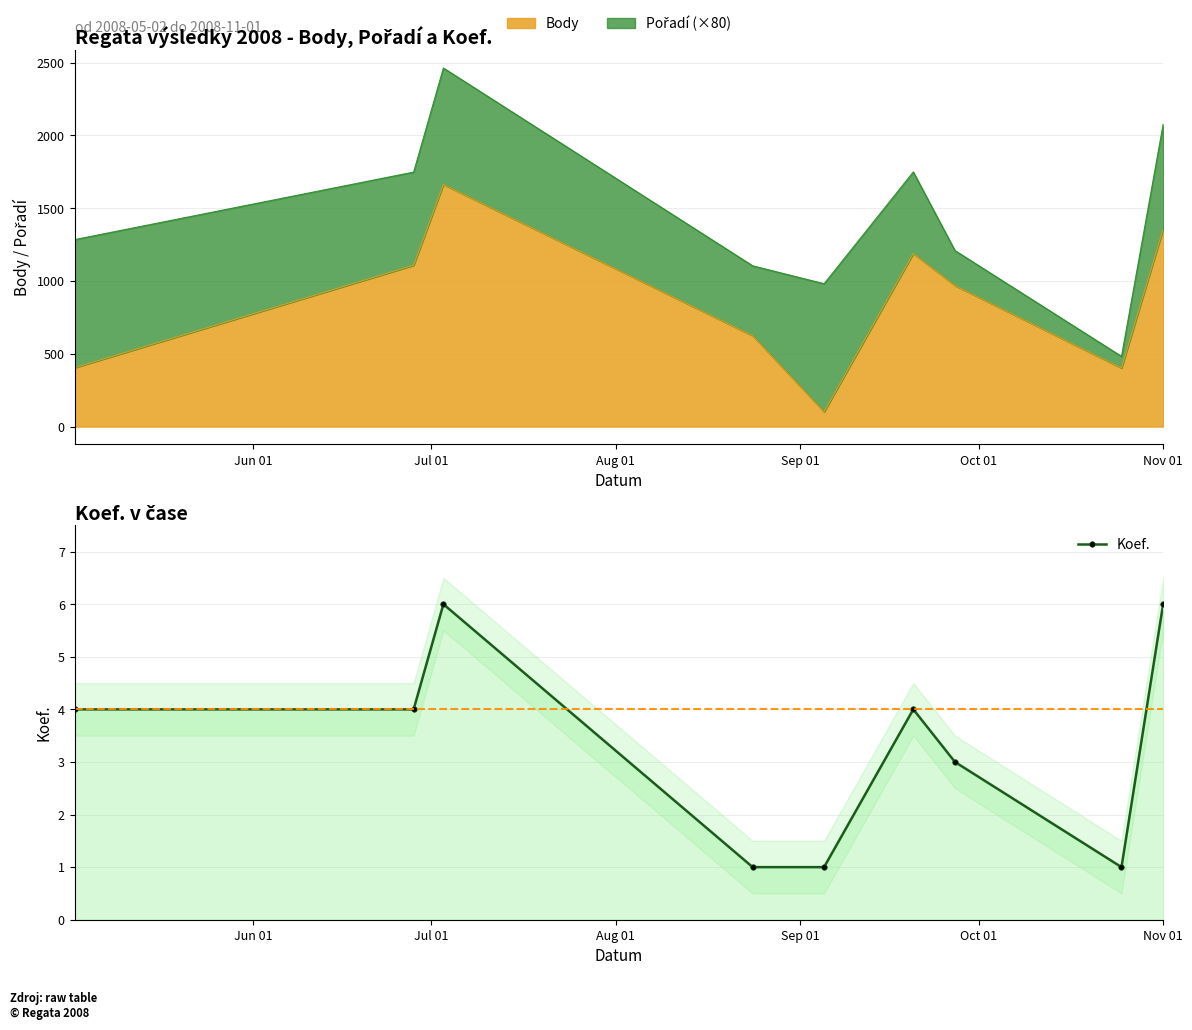

How many values exceed 4?

2